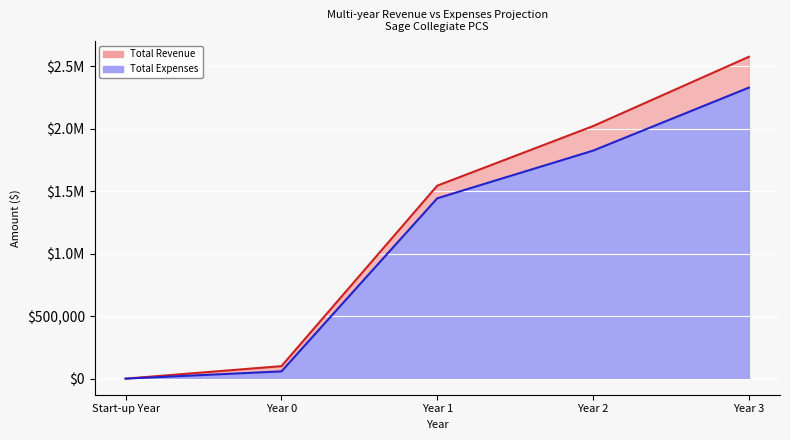

True or false: Total Revenue and Total Expenses cross at least once.

False